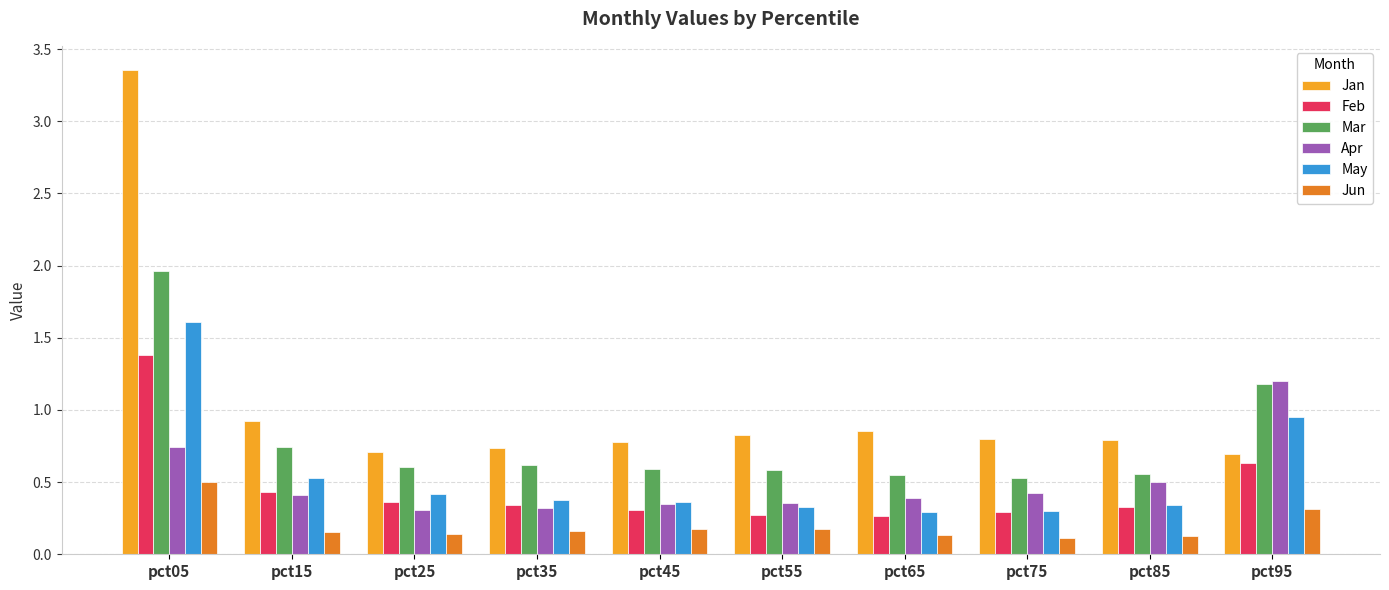

The Feb series shows 0.4 at pct15. True or false?

True